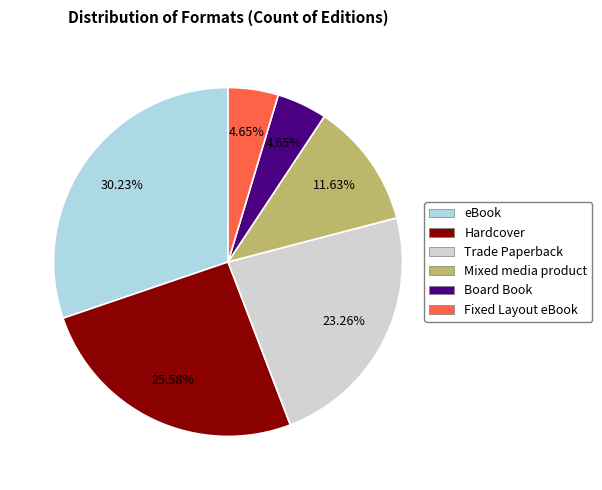

To the nearest percent, what is the difference between the largest and smallest slice percentages?

26%